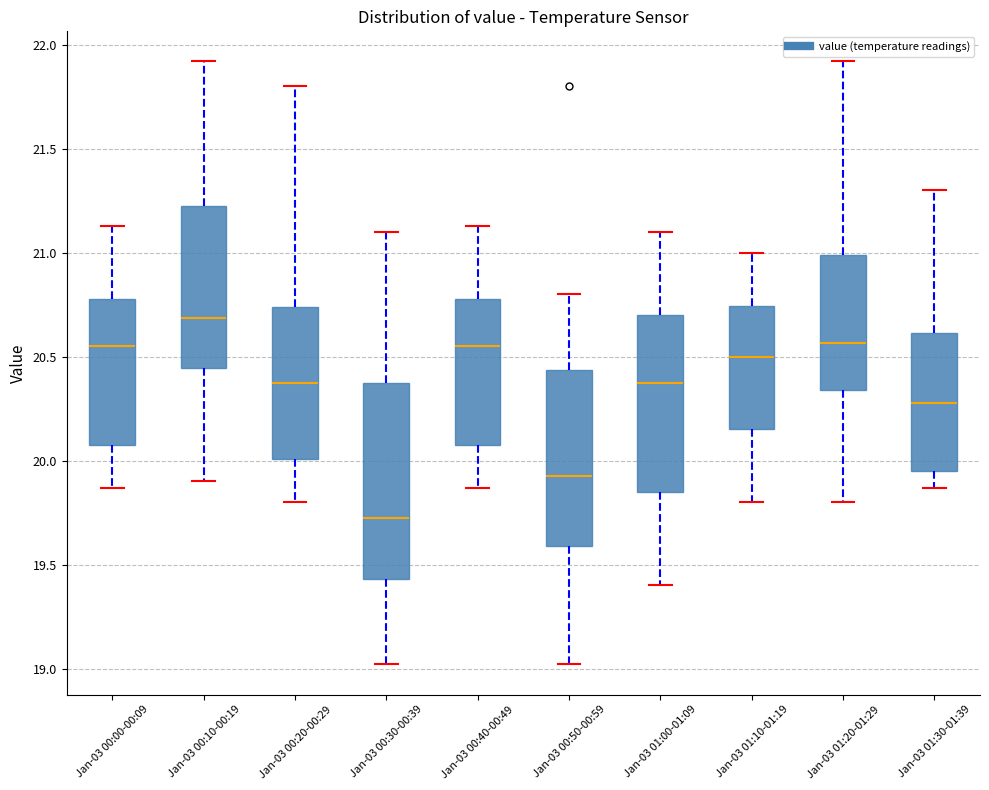

Reading left to right, read every box against the y-axis: the position of its median line, the range the box covers, and the ends of its whiskers. The values are not printed on the chart, so give them approximately, as read against the axis.

Jan-03 00:00-00:09: median 20.55, box 20.10 to 20.80, whiskers 19.85 to 21.15
Jan-03 00:10-00:19: median 20.70, box 20.45 to 21.25, whiskers 19.90 to 21.90
Jan-03 00:20-00:29: median 20.40, box 20.00 to 20.75, whiskers 19.80 to 21.80
Jan-03 00:30-00:39: median 19.75, box 19.45 to 20.40, whiskers 19.00 to 21.10
Jan-03 00:40-00:49: median 20.55, box 20.10 to 20.80, whiskers 19.85 to 21.15
Jan-03 00:50-00:59: median 19.95, box 19.60 to 20.45, whiskers 19.00 to 20.80
Jan-03 01:00-01:09: median 20.40, box 19.85 to 20.70, whiskers 19.40 to 21.10
Jan-03 01:10-01:19: median 20.50, box 20.15 to 20.75, whiskers 19.80 to 21.00
Jan-03 01:20-01:29: median 20.55, box 20.35 to 21.00, whiskers 19.80 to 21.90
Jan-03 01:30-01:39: median 20.30, box 19.95 to 20.60, whiskers 19.85 to 21.30